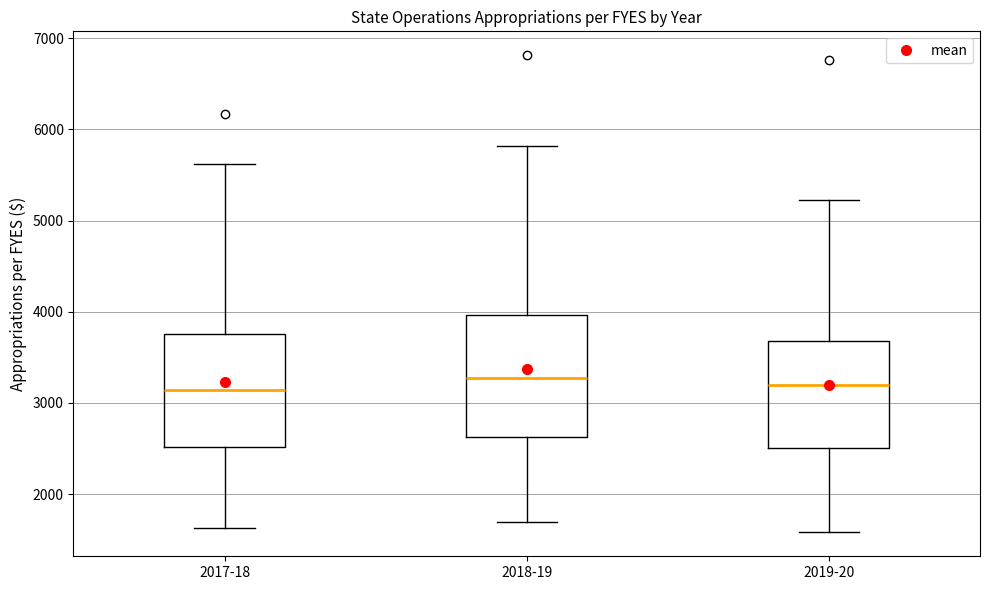

Where is the upper edge of the box for 2017-18 on the y-axis? The values are not printed on the chart, so give them approximately, as read against the axis.

3800